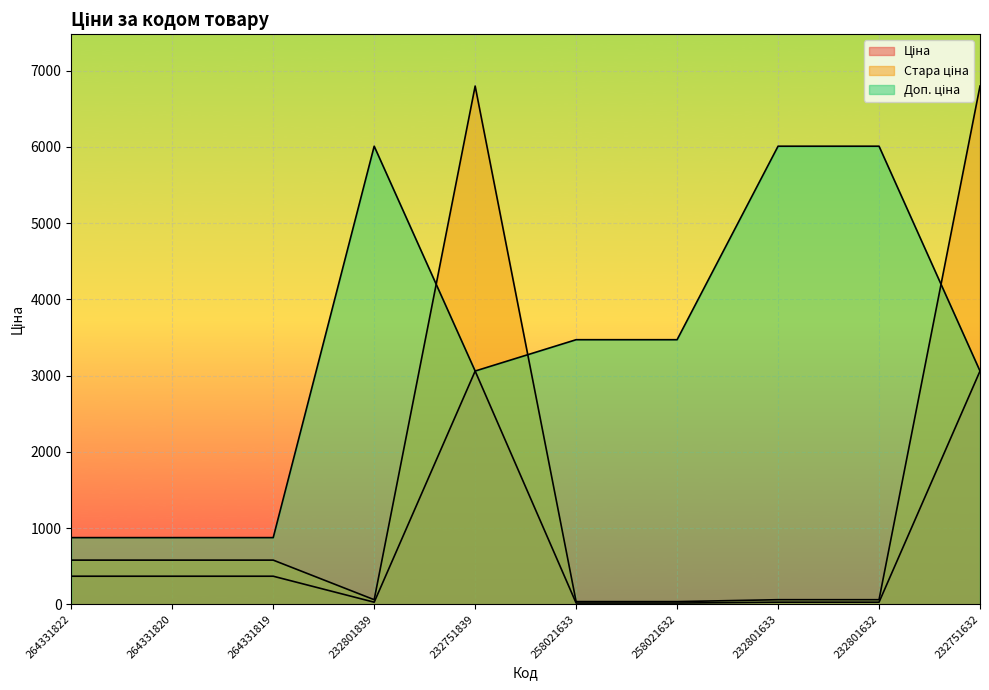

What is the total value across all series at 232751632?

12918.9